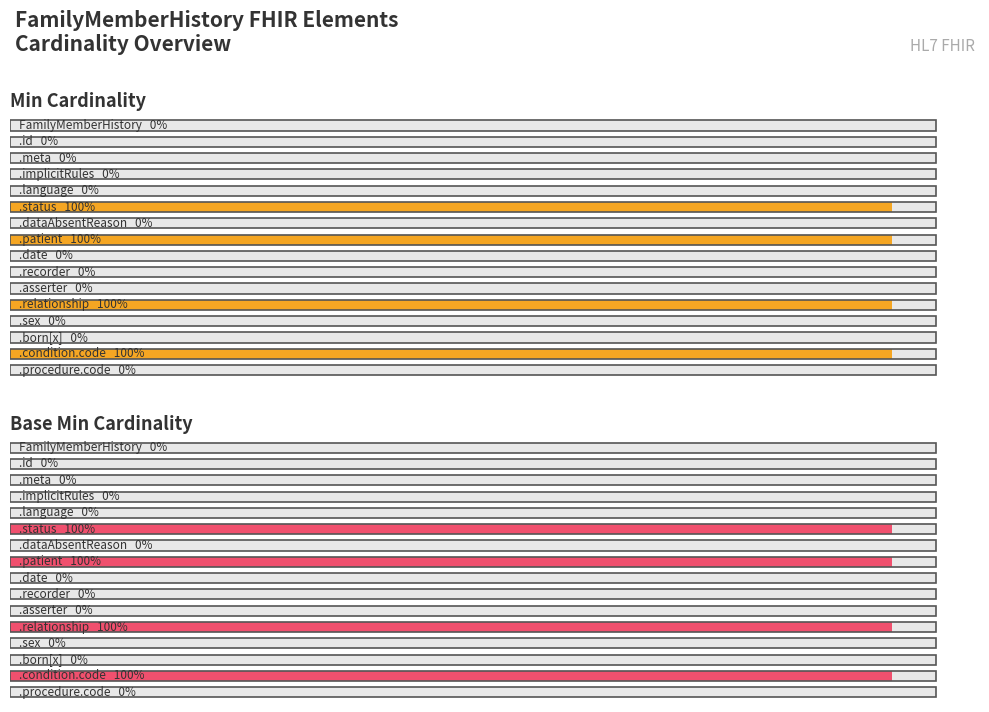

How many values in the Min Cardinality series exceed 0?

4